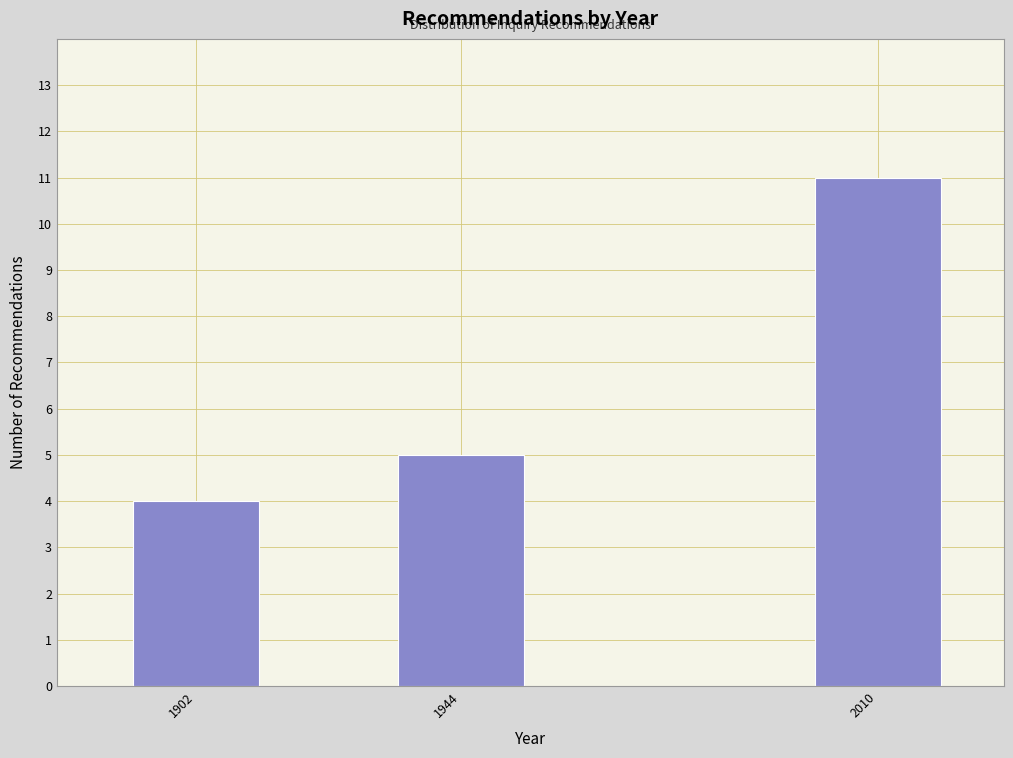

Reading left to right, transcribe all the data shown in this chart.

4	5	11